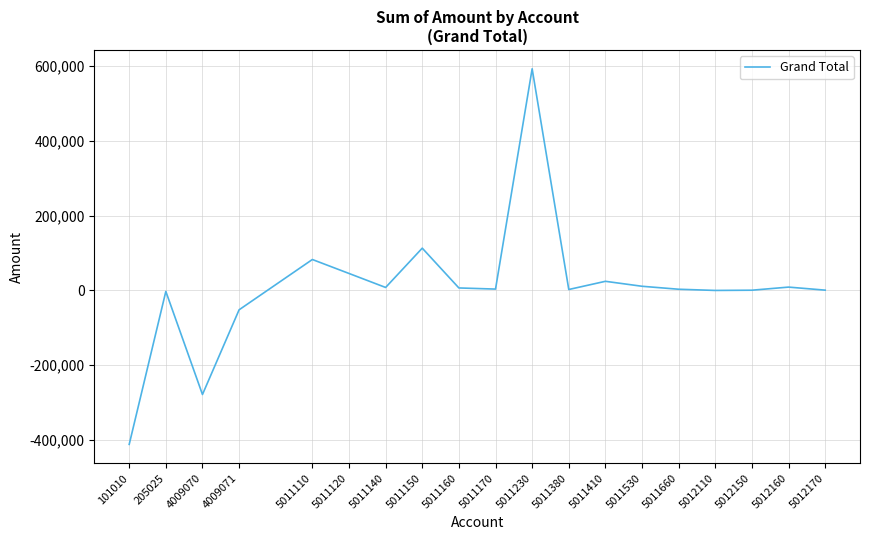

True or false: the data shows 2509.2 at 5011380.

True